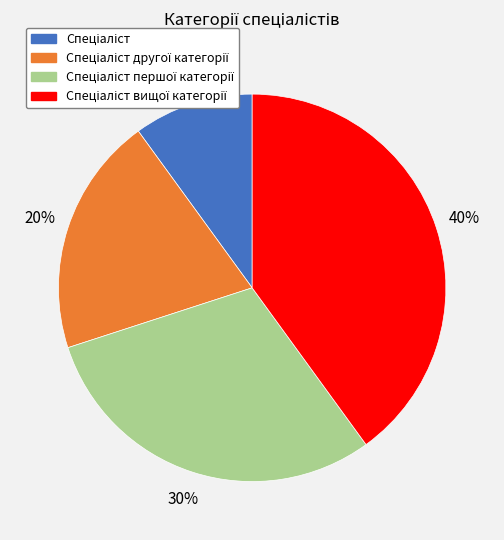

To the nearest percent, what is the average slice percentage?

25%